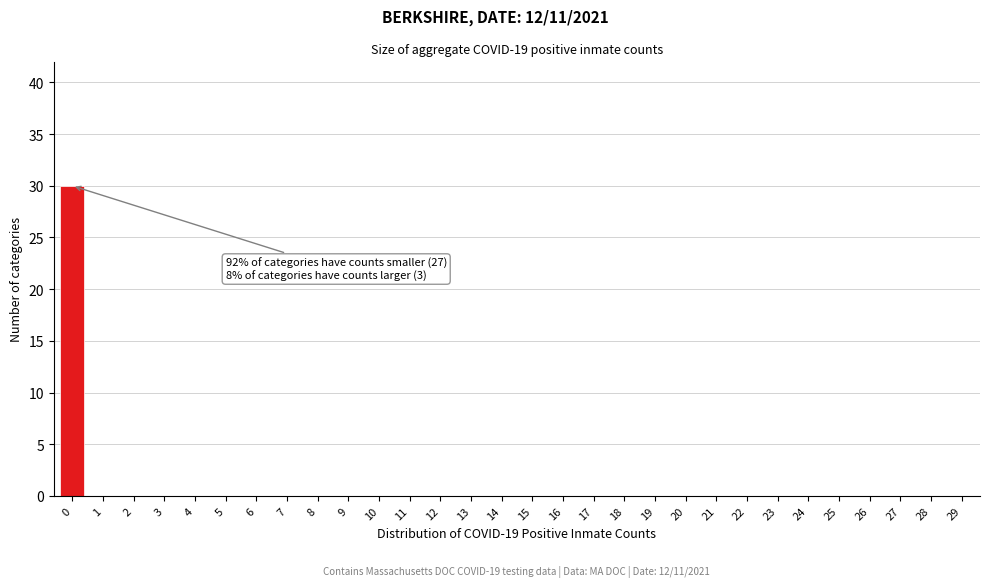

Reading left to right, what are all the values shown in this chart?

0=30	1=0	2=0	3=0	4=0	5=0	6=0	7=0	8=0	9=0	10=0	11=0	12=0	13=0	14=0	15=0	16=0	17=0	18=0	19=0	20=0	21=0	22=0	23=0	24=0	25=0	26=0	27=0	28=0	29=0